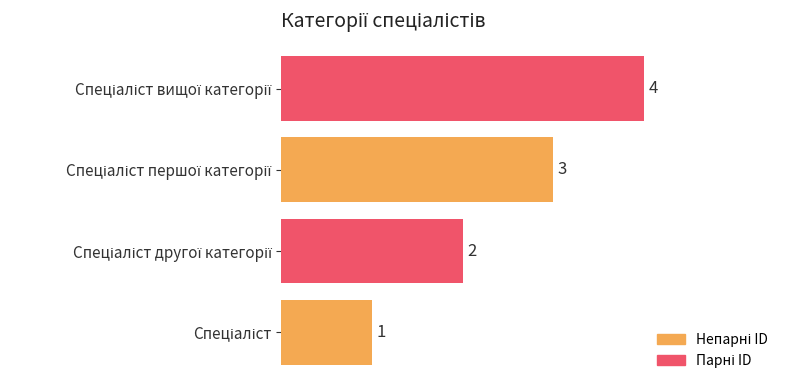

How many values are between 2 and 4?

3